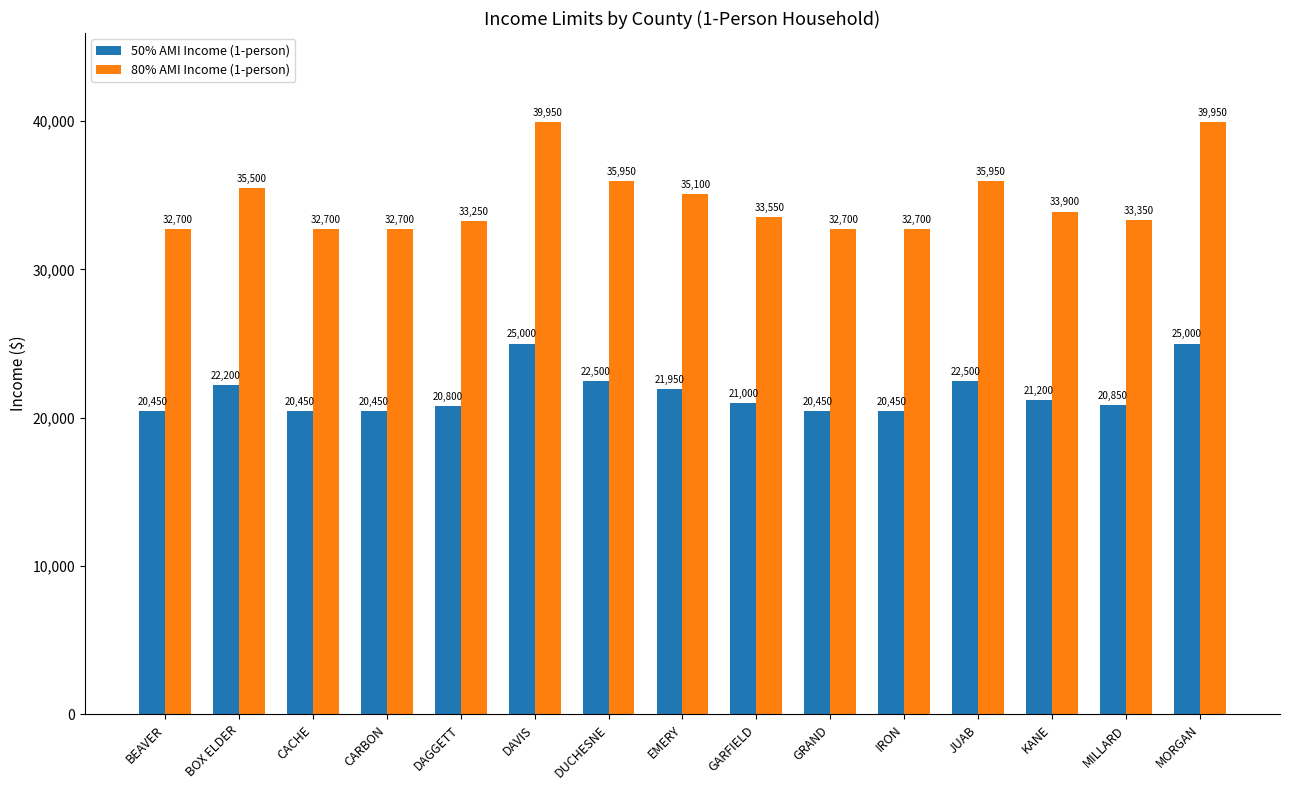

At which label does 50% AMI Income (1-person) first exceed 21000?

BOX ELDER